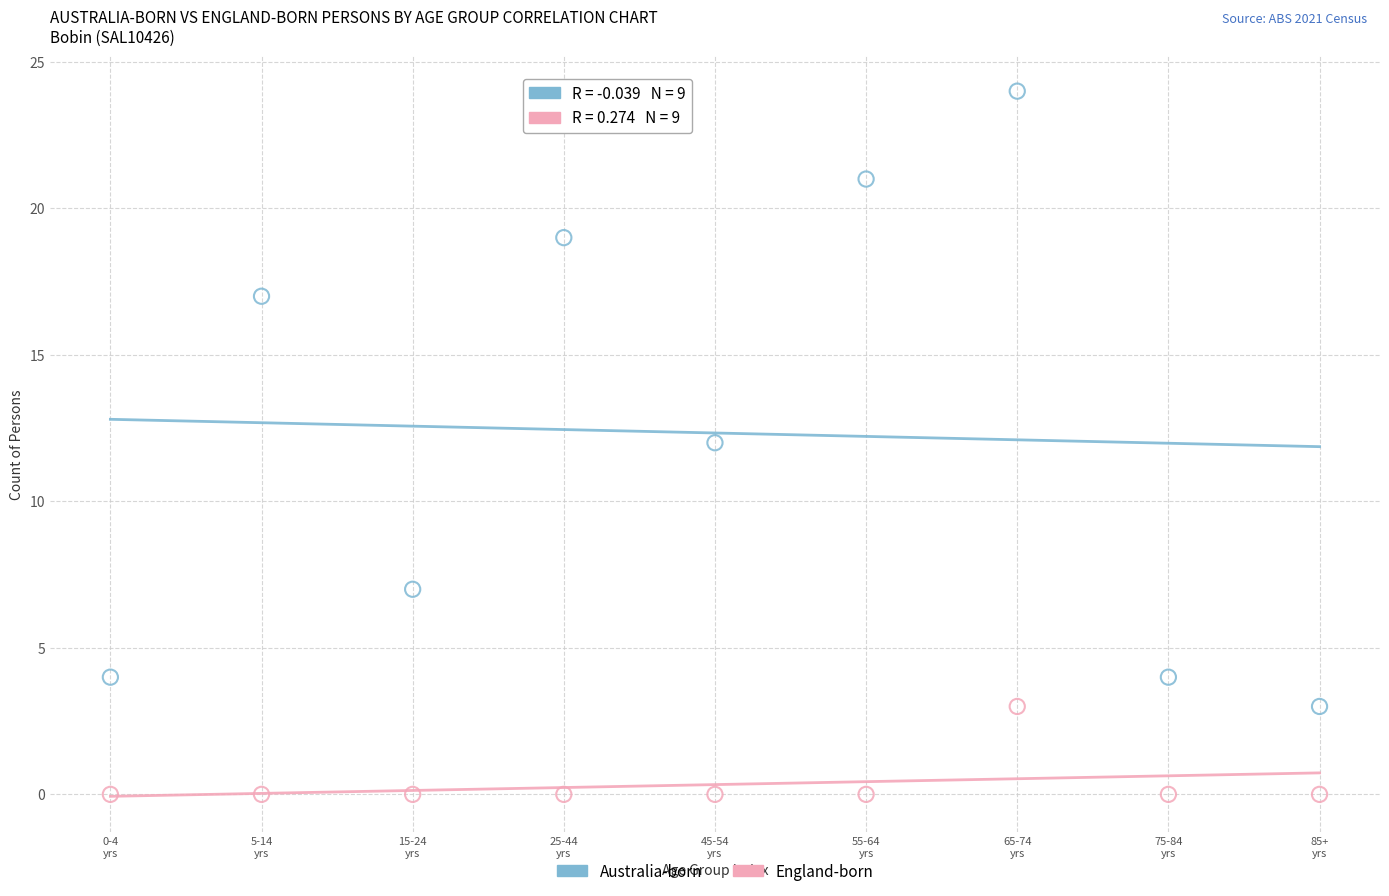

Which series contains the lowest Y value?

England-born